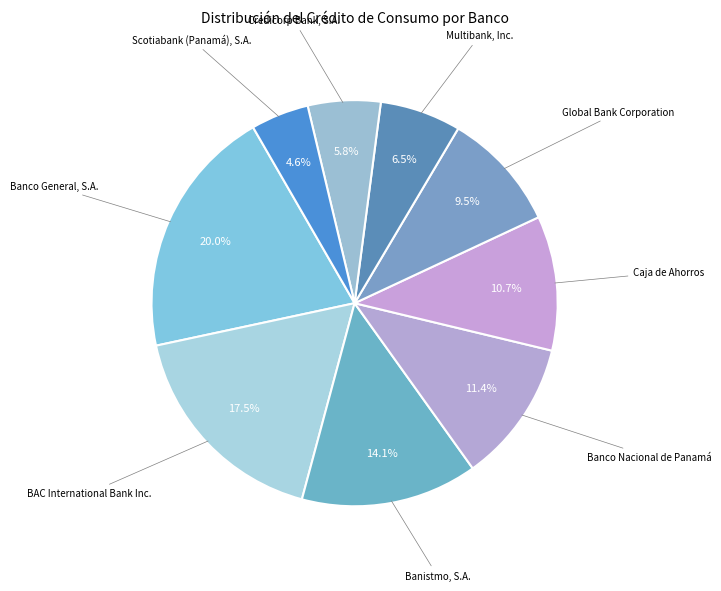

How many slices are in this pie chart?

9